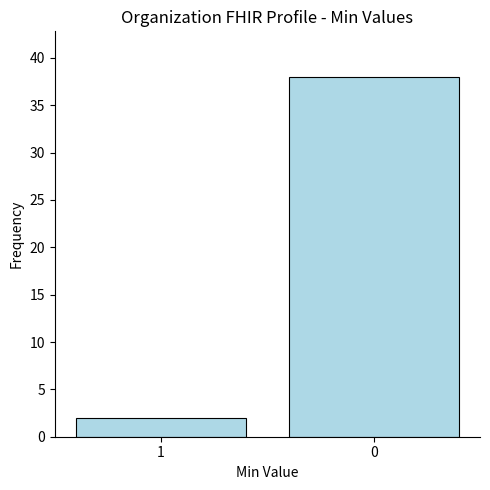

Does the chart contain any negative values?

No